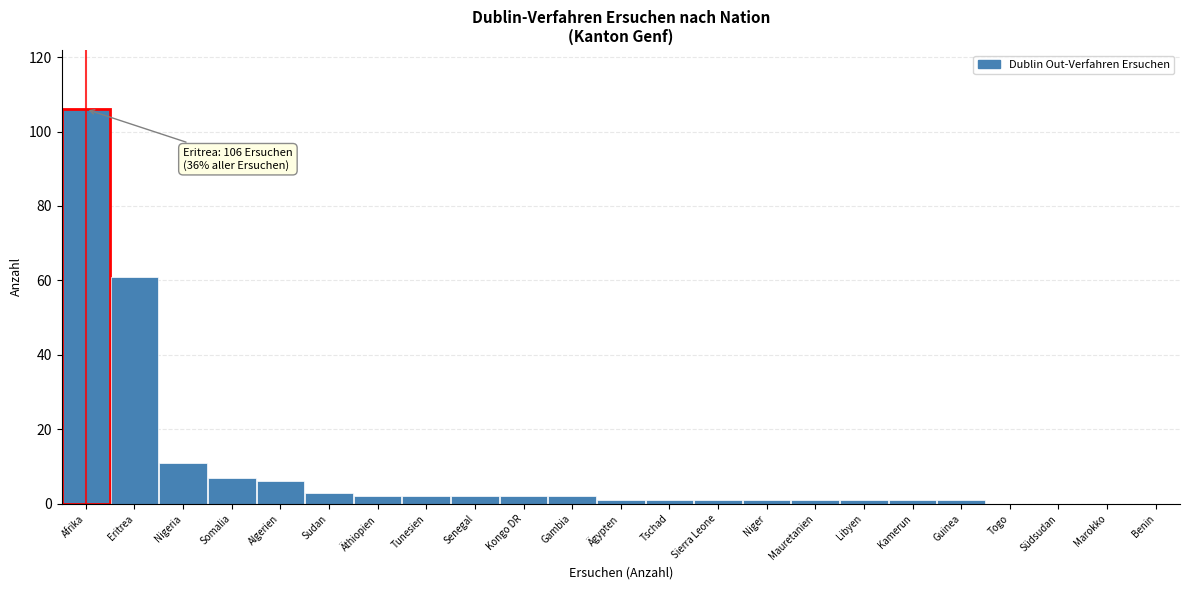

Reading left to right, transcribe all the data shown in this chart.

Afrika=106	Eritrea=61	Nigeria=11	Somalia=7	Algerien=6	Sudan=3	Äthiopien=2	Tunesien=2	Senegal=2	Kongo DR=2	Gambia=2	Ägypten=1	Tschad=1	Sierra Leone=1	Niger=1	Mauretanien=1	Libyen=1	Kamerun=1	Guinea=1	Togo=0	Südsudan=0	Marokko=0	Benin=0